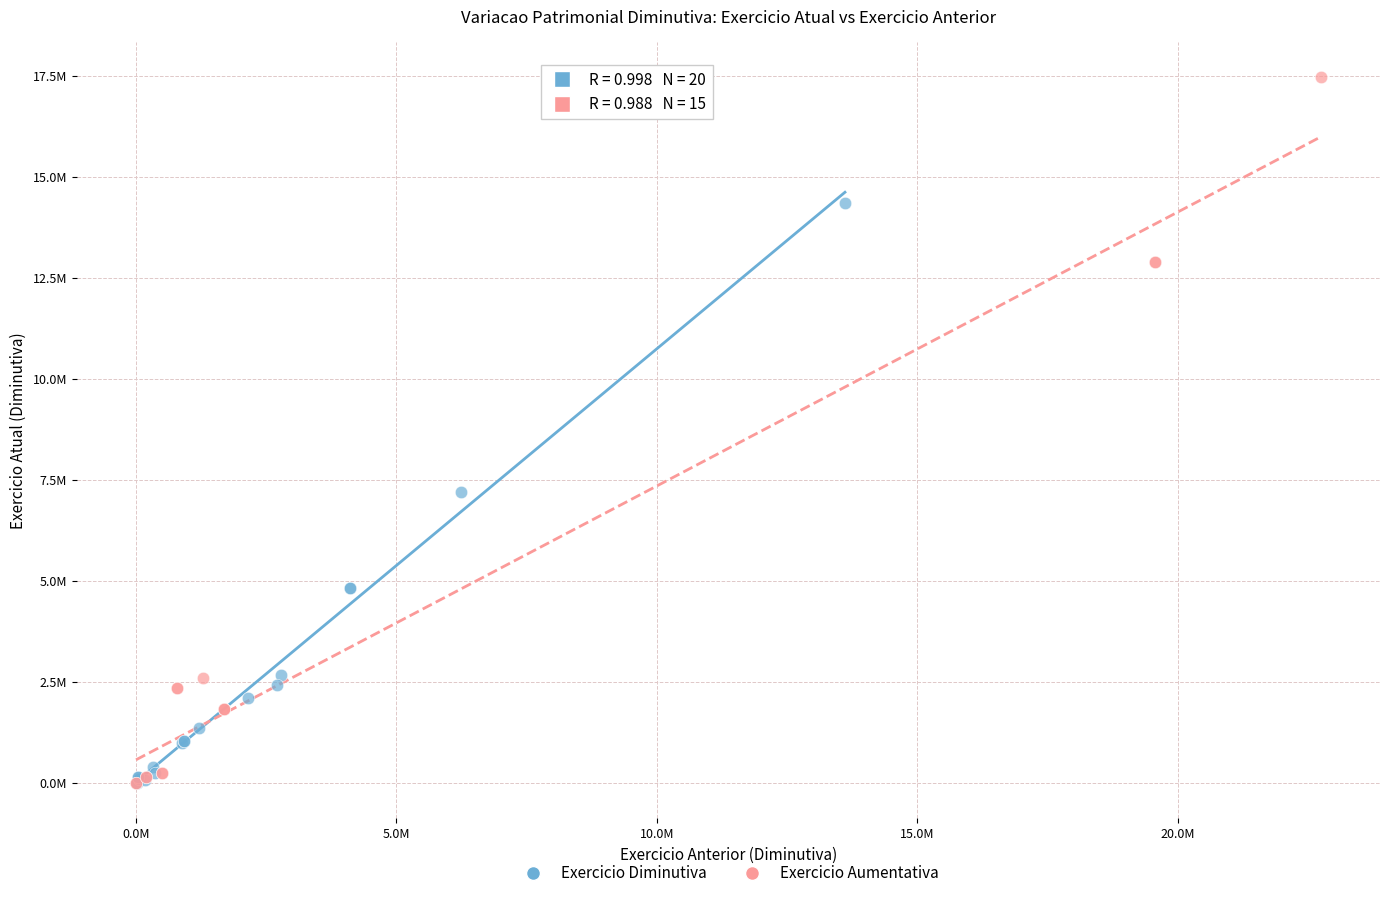

What are all the series names shown in the legend?

Exercicio Diminutiva, Exercicio Aumentativa